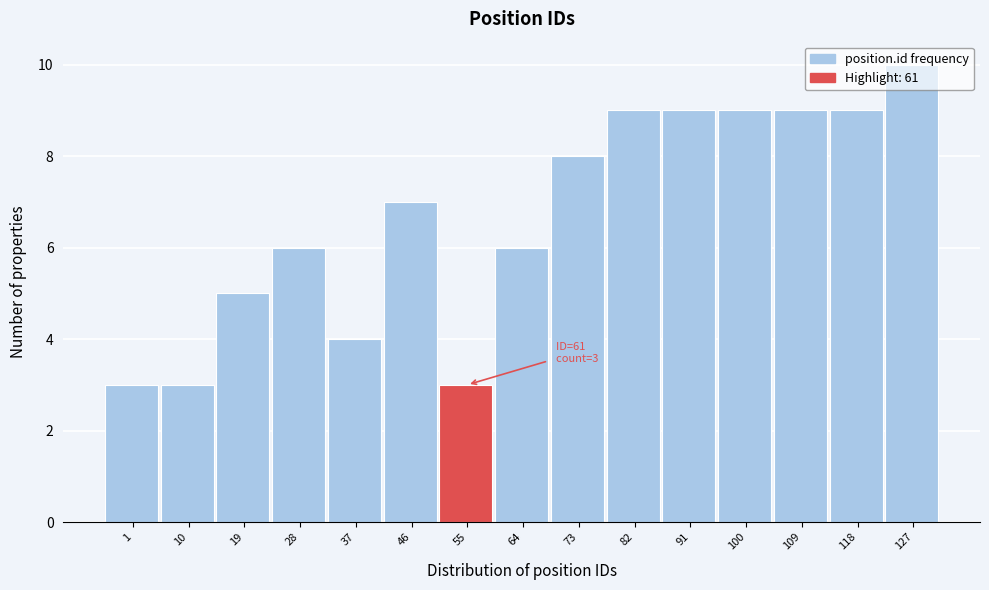

Approximately how many times larger is the value at 64 compared to 82?

0.7